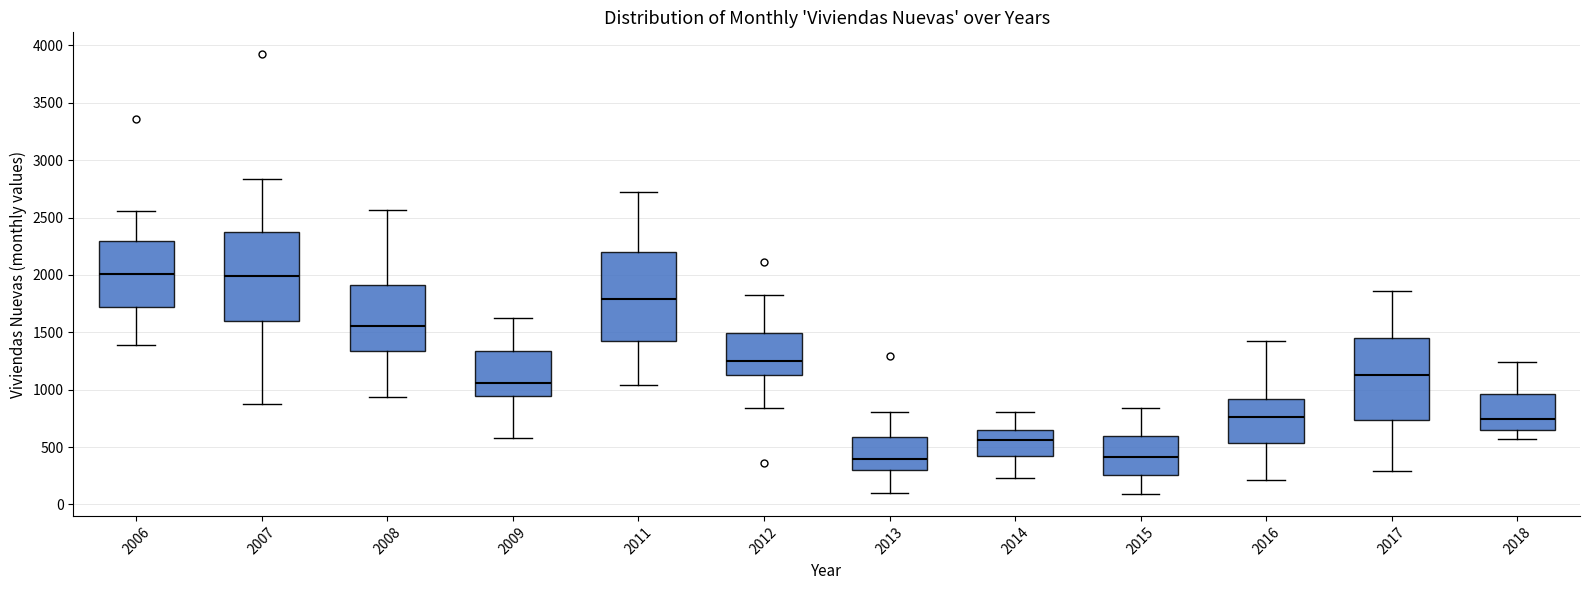

Reading left to right, transcribe this box plot: for each box, give where its median line is, the range the box spans, and where its two whiskers end, as read against the y-axis. The values are not printed on the chart, so give them approximately, as read against the axis.

2006: median 2000, box 1700 to 2300, whiskers 1400 to 2550
2007: median 2000, box 1600 to 2350, whiskers 900 to 2850
2008: median 1550, box 1350 to 1900, whiskers 950 to 2550
2009: median 1050, box 950 to 1350, whiskers 600 to 1650
2011: median 1800, box 1450 to 2200, whiskers 1050 to 2750
2012: median 1250, box 1150 to 1500, whiskers 850 to 1800
2013: median 400, box 300 to 600, whiskers 100 to 800
2014: median 550, box 450 to 650, whiskers 250 to 800
2015: median 400, box 250 to 600, whiskers 100 to 850
2016: median 750, box 550 to 900, whiskers 200 to 1450
2017: median 1150, box 750 to 1450, whiskers 300 to 1850
2018: median 750, box 650 to 950, whiskers 550 to 1250